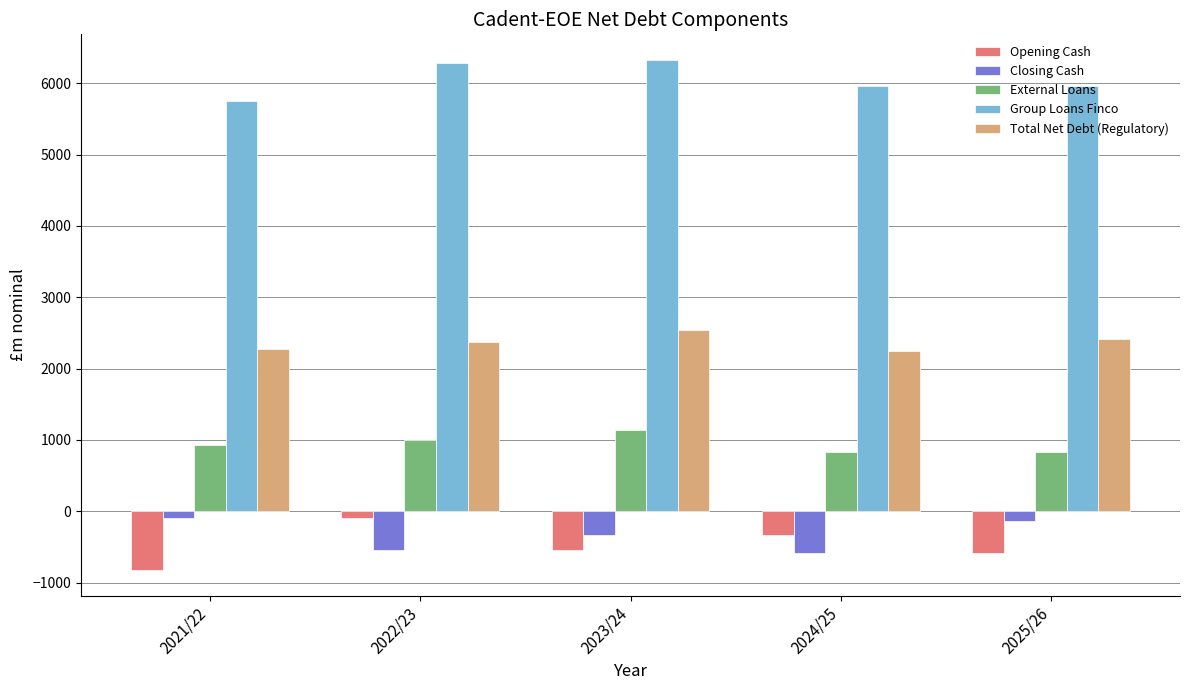

What position from the left is 2025/26?

5